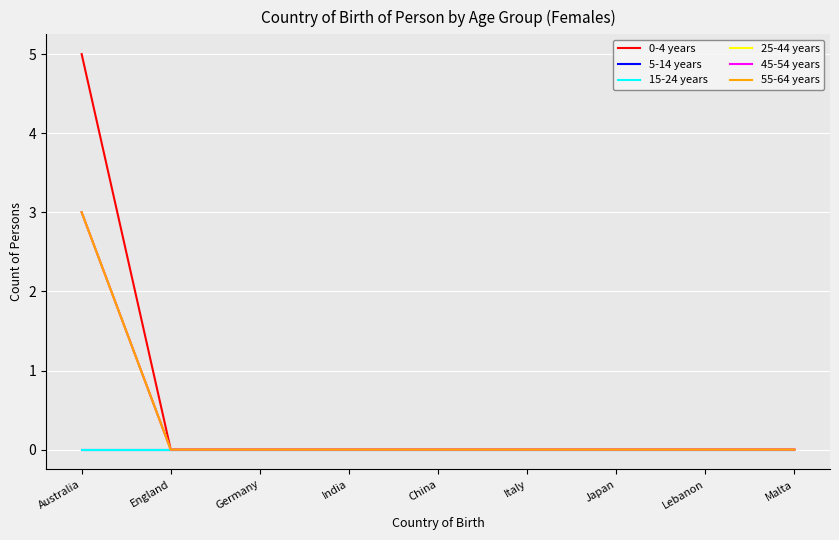

Does the chart have visible grid lines?

Yes